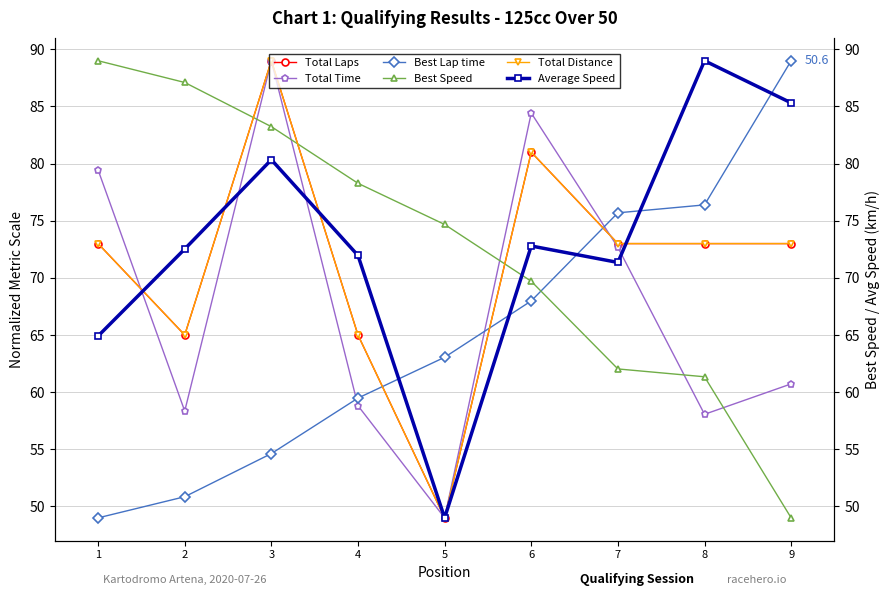

Which series has the widest spread of values?

Total Time